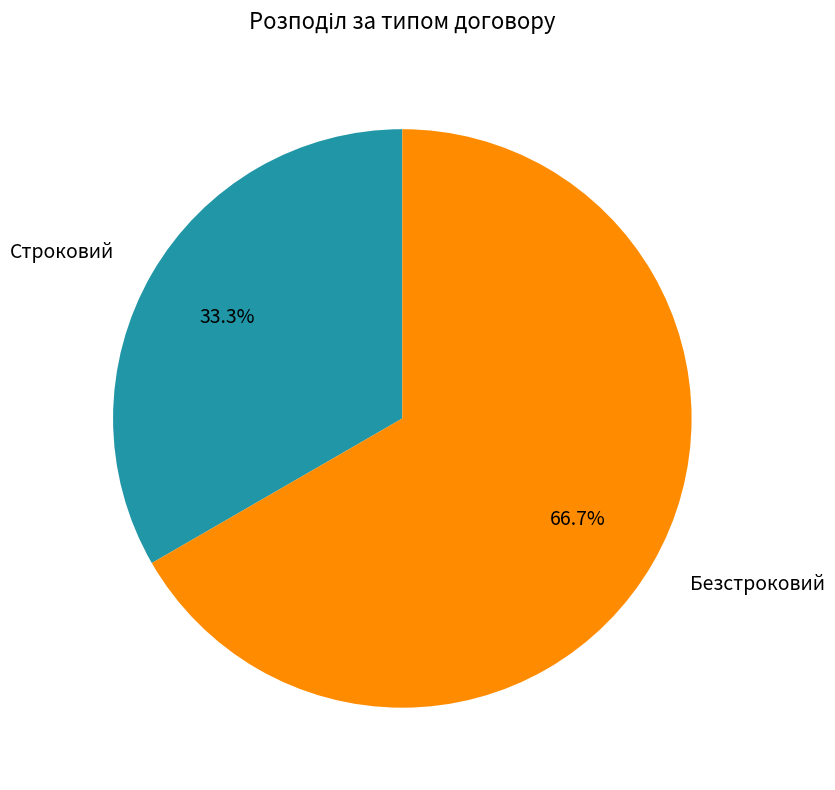

How many slices are in this pie chart?

2